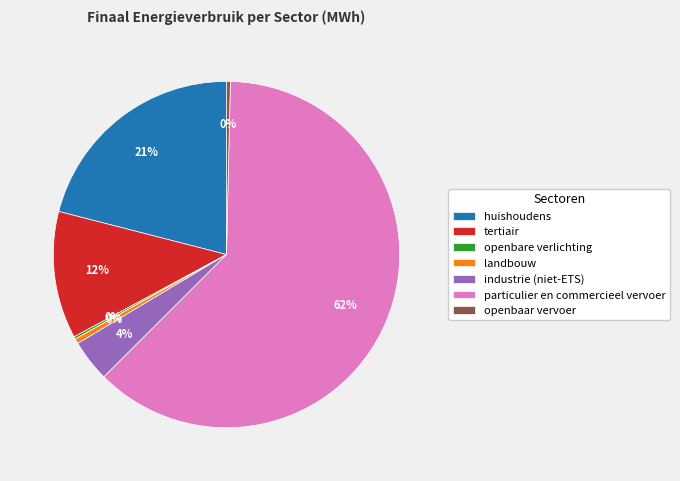

Which category has the biggest portion of the pie?

particulier en commercieel vervoer